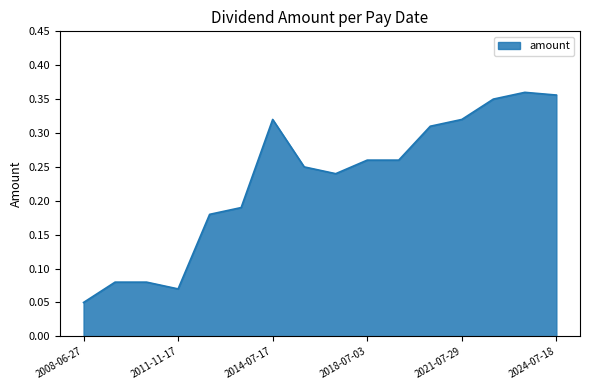

Does the chart display data point markers on the line(s)?

No